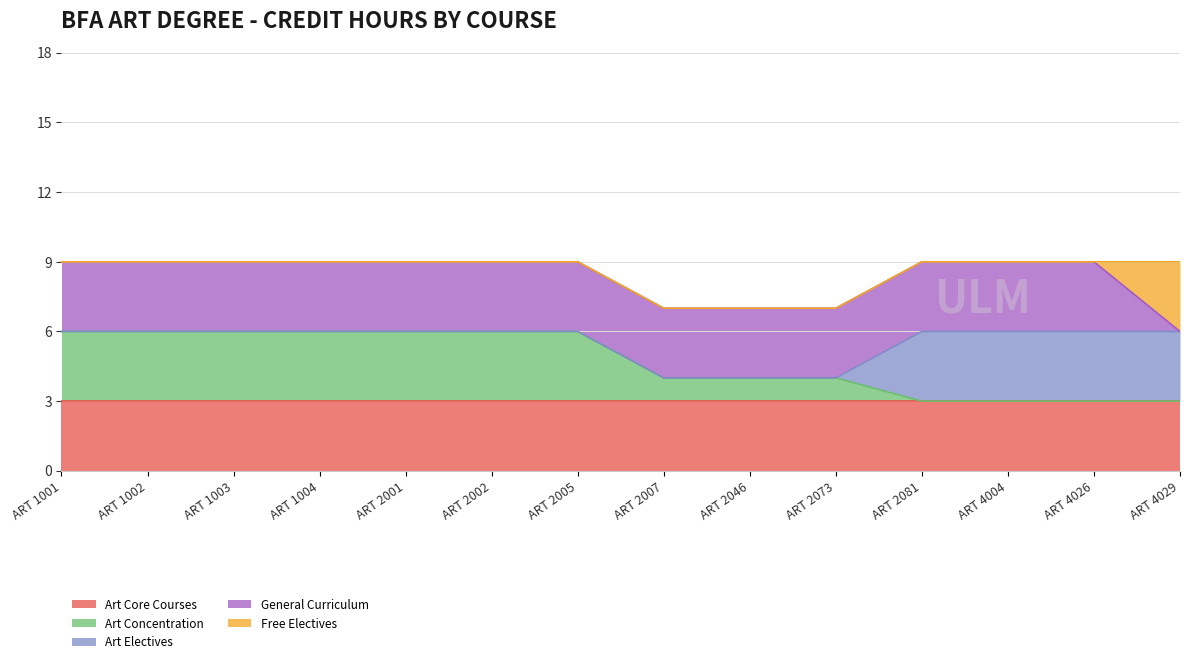

How many General Curriculum values are between 3 and 4?

13